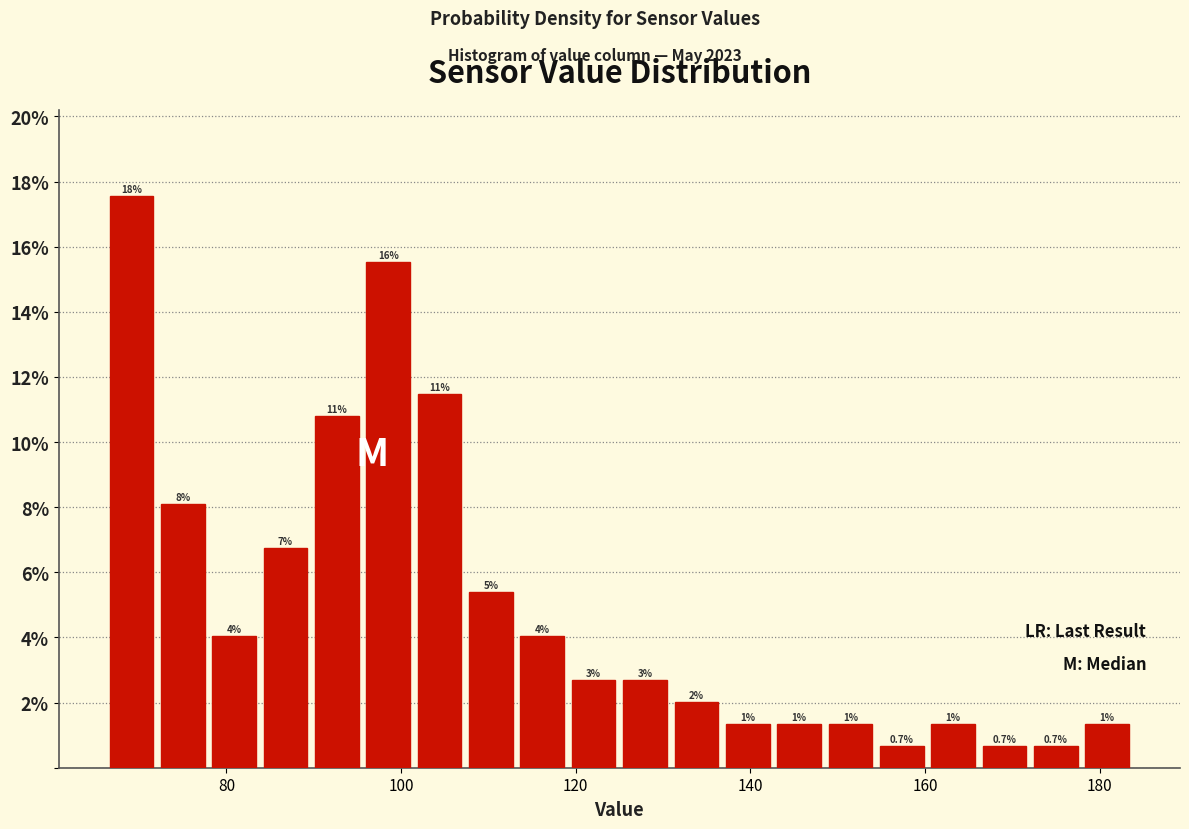

Read against the x-axis, roughly where is the centre of the tallest bar?

70